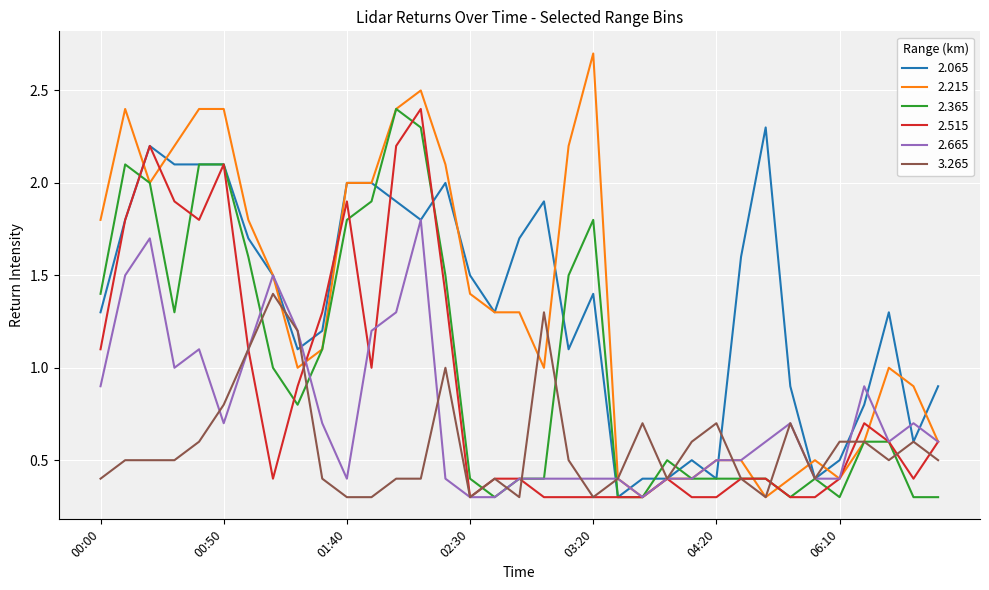

True or false: 2.665 and 2.065 intersect in this chart.

True